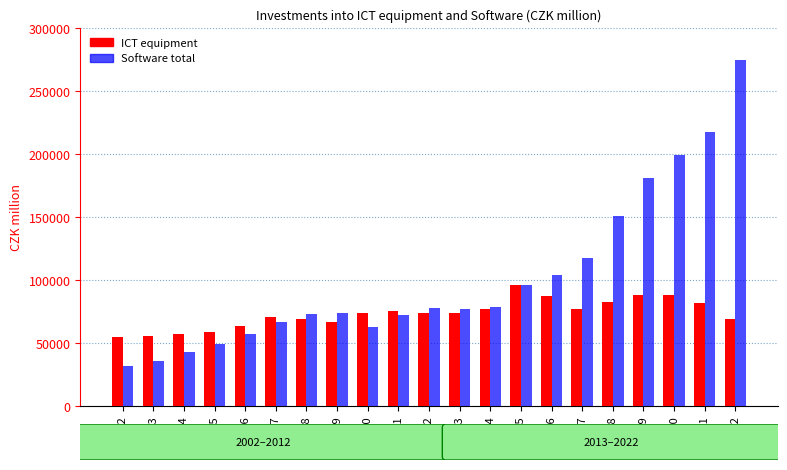

Rank the series by their maximum value, from lowest to highest.

ICT equipment, Software total